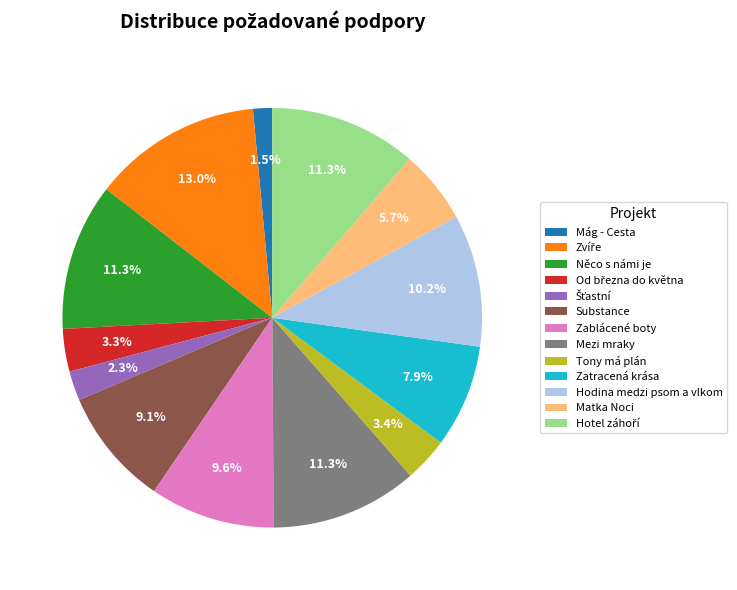

To the nearest percent, what percentage of the pie is Tony má plán?

3%